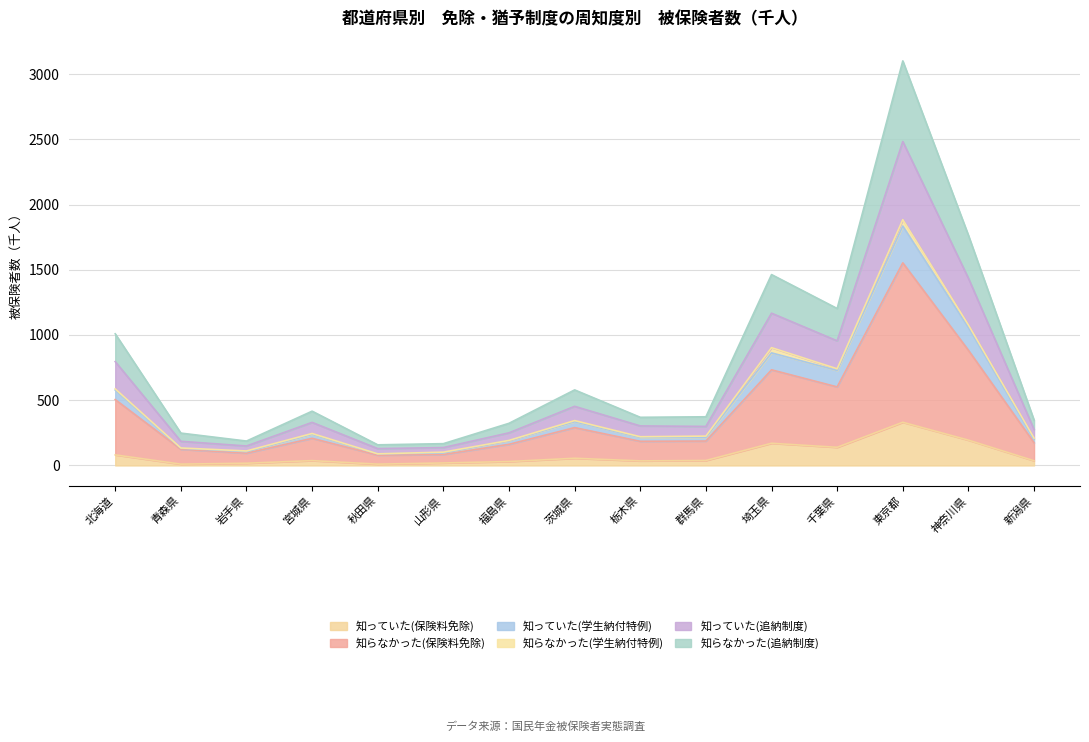

True or false: 知っていた(保険料免除) and 知っていた(学生納付特例) cross at least once.

False